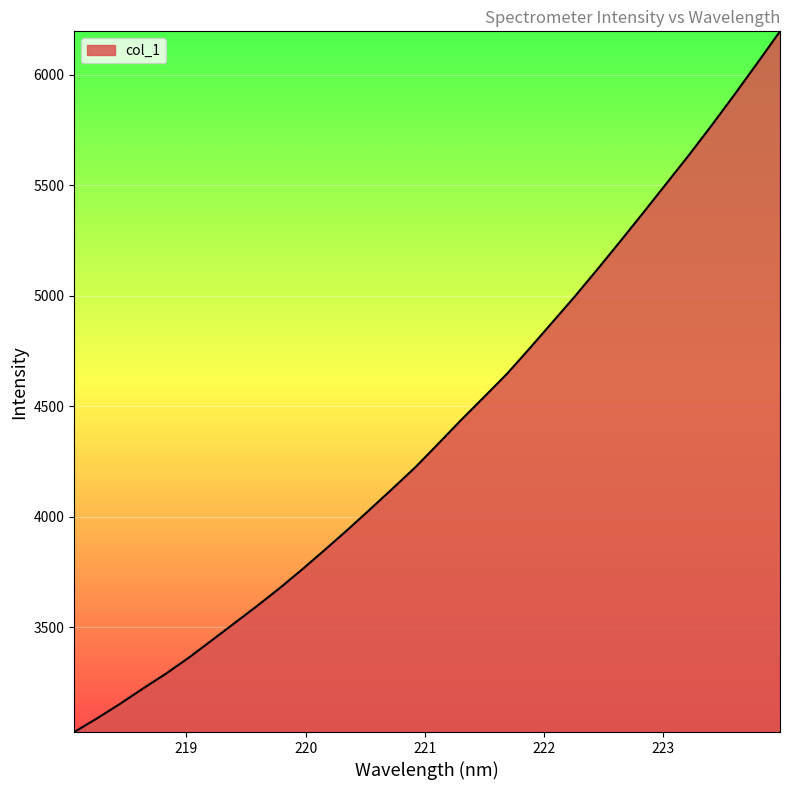

What is the difference between the maximum and minimum values?

3171.2